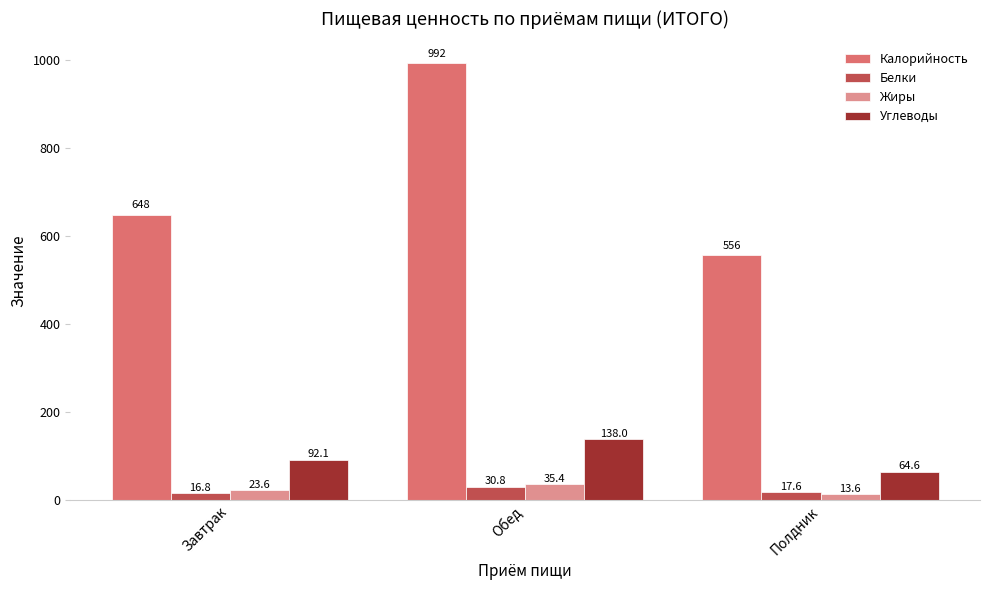

What is the label of the 1st bar from the right?

Полдник